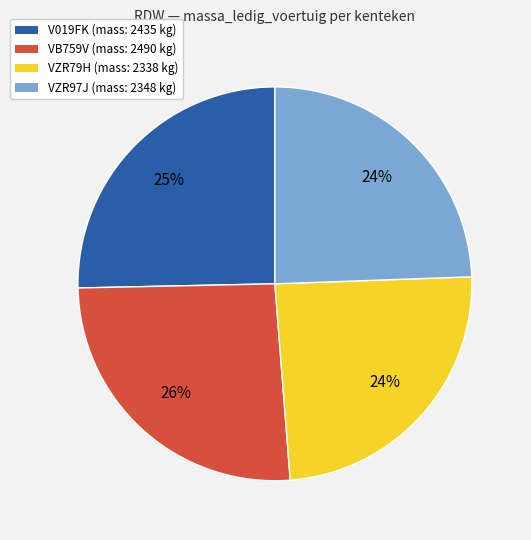

To the nearest percent, what is the difference between the largest and smallest slice percentages?

2%